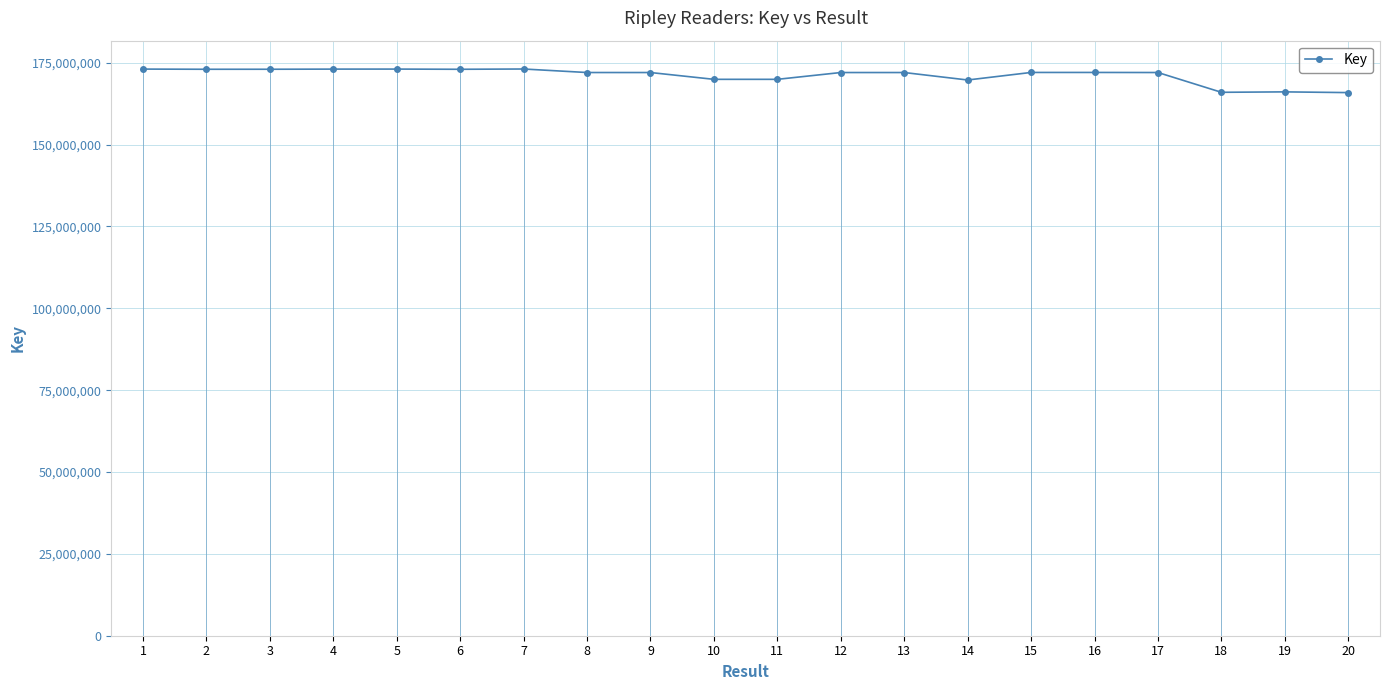

Does the chart display data point markers on the line(s)?

Yes